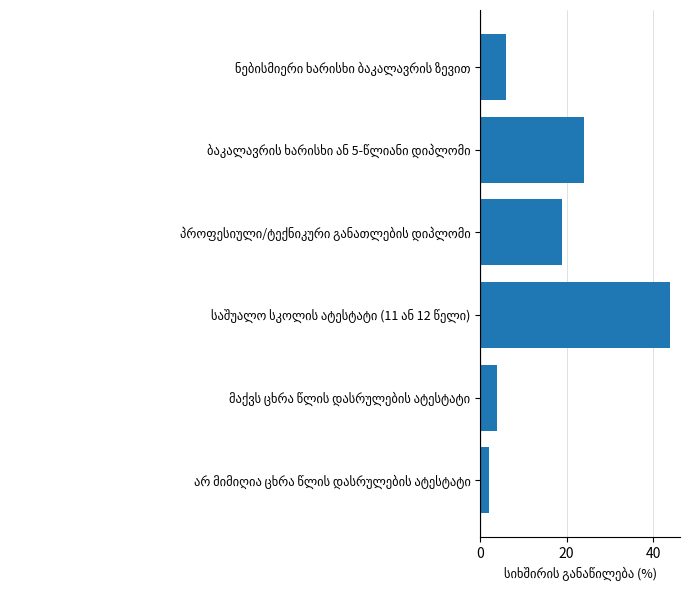

What is the sum of all values?

99